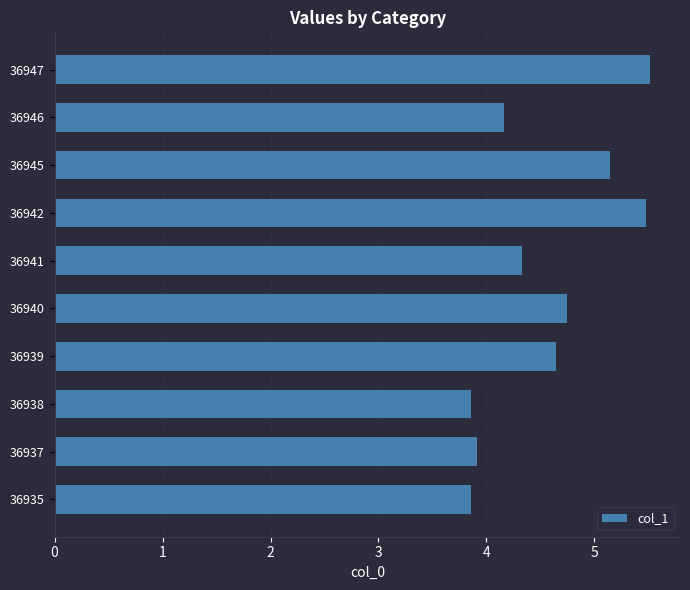

What is the difference between the maximum and minimum values?

1.7